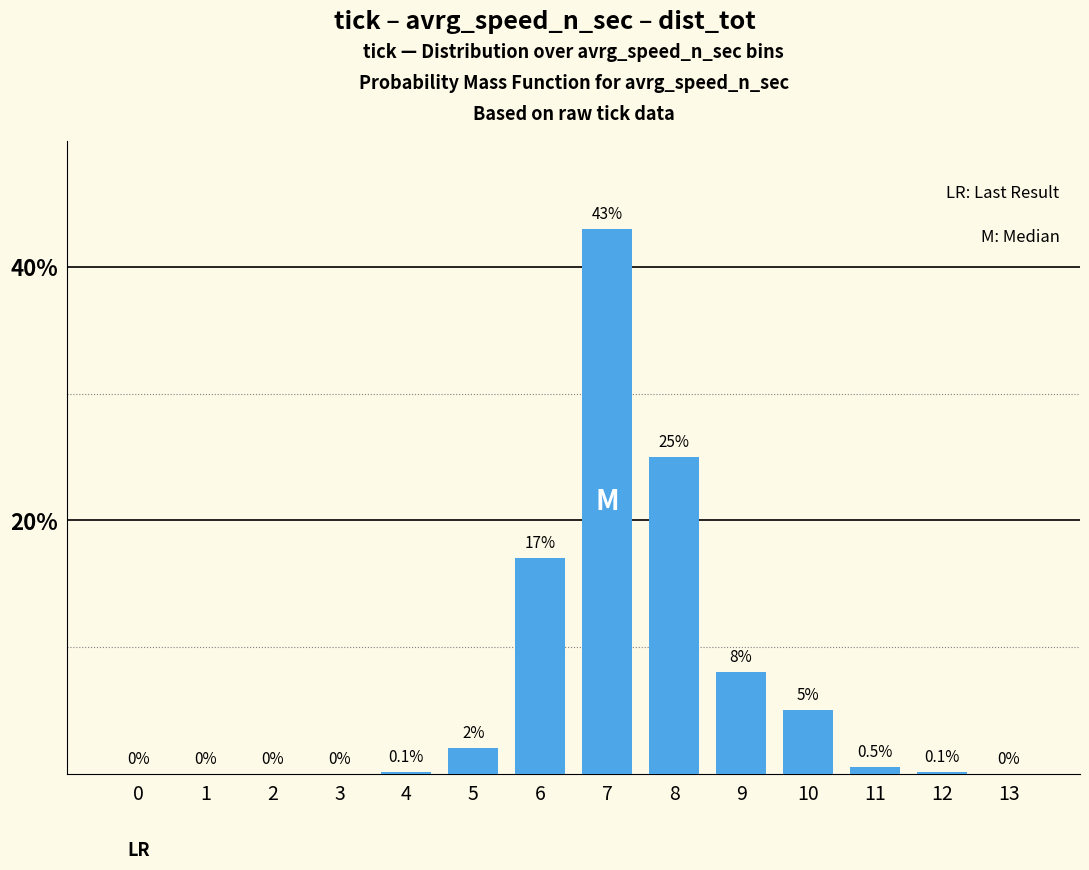

Reading left to right, list all the values displayed in this chart.

0=0.0	1=0.0	2=0.0	3=0.0	4=0.1	5=2.0	6=17.0	7=43.0	8=25.0	9=8.0	10=5.0	11=0.5	12=0.1	13=0.0